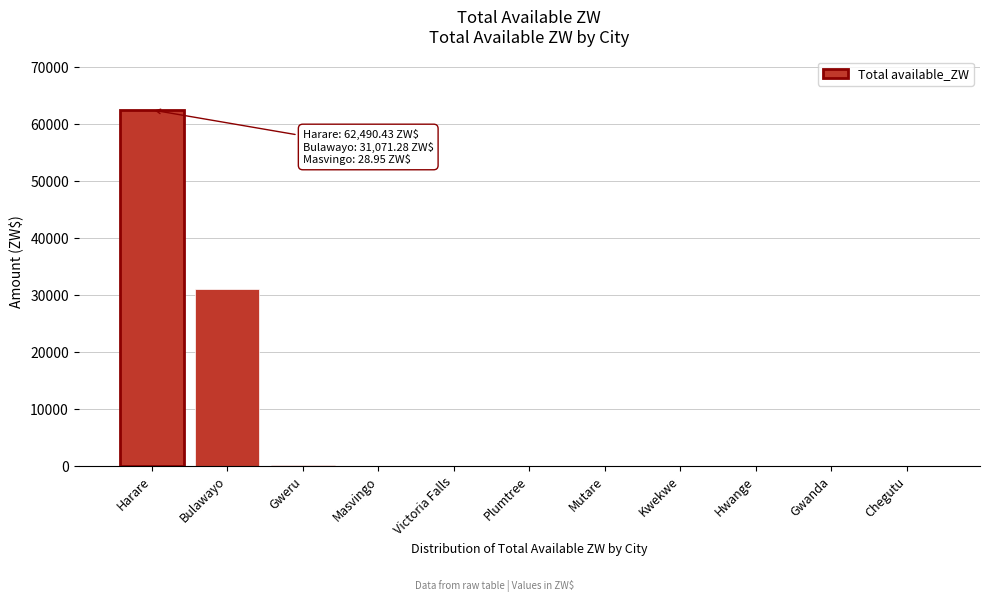

Which has a higher value, Hwange or Harare?

Harare